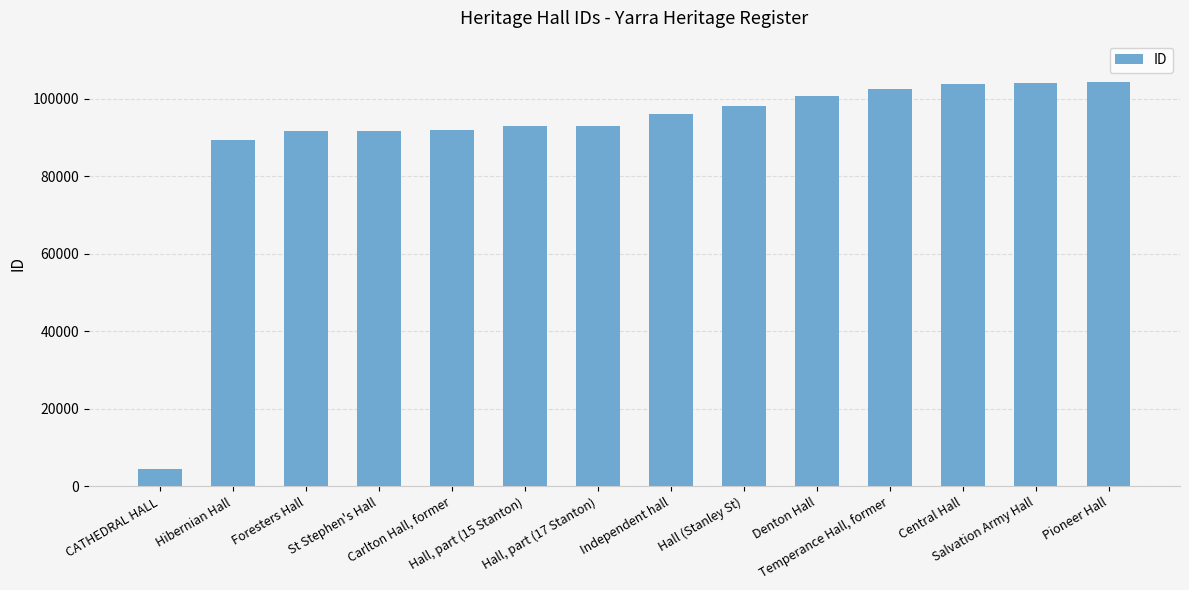

What is the value of the 7th bar from the left?

92950